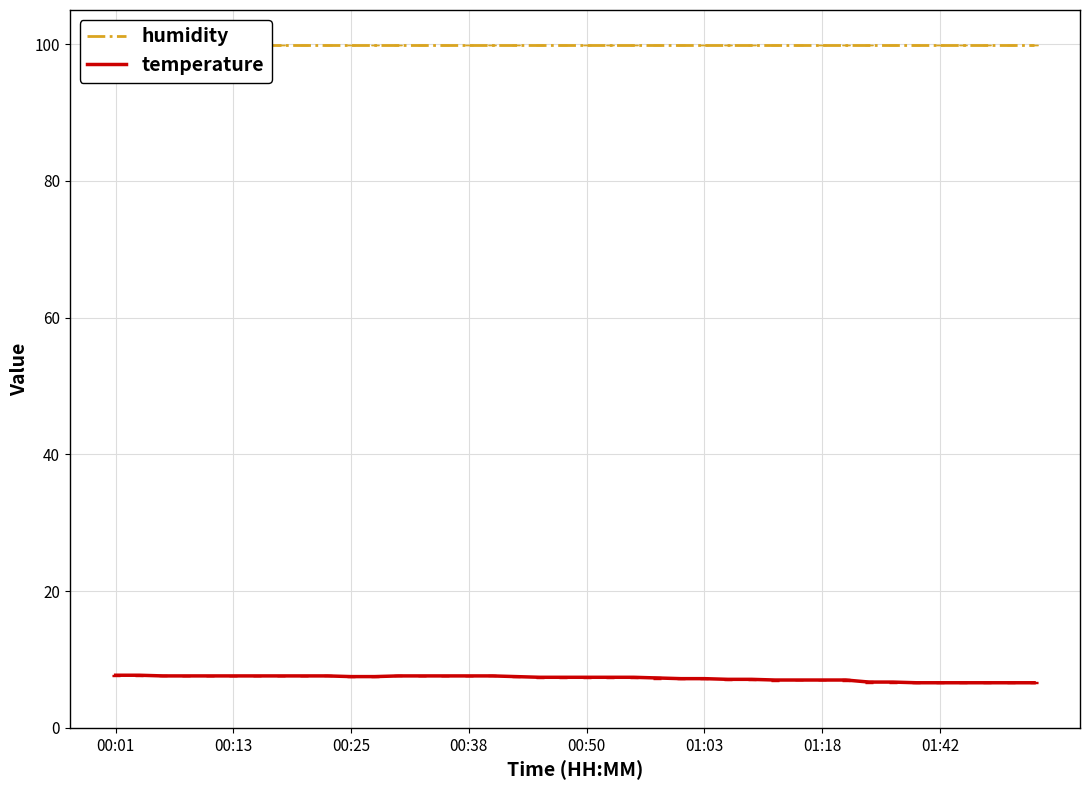

What is the smallest value displayed?

6.6